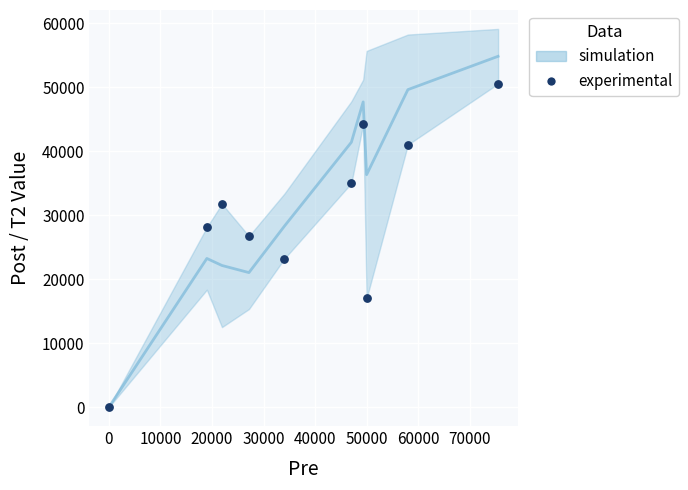

What is the average X value?

38207